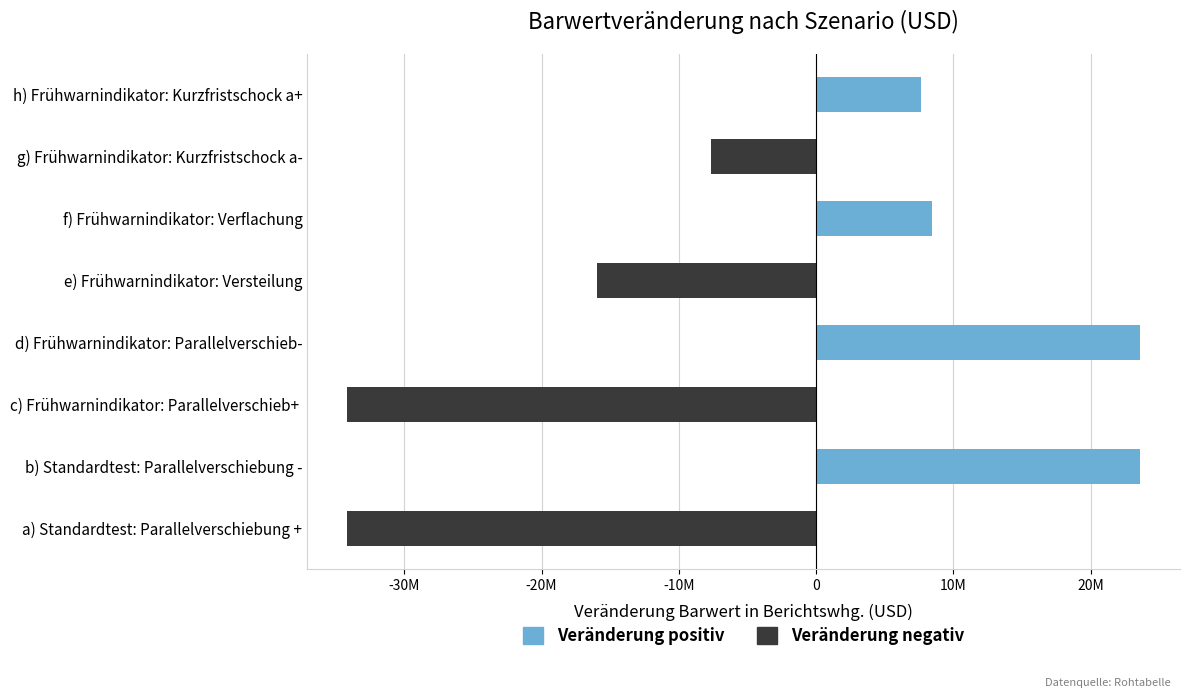

What is the greatest value displayed?

23629969.1